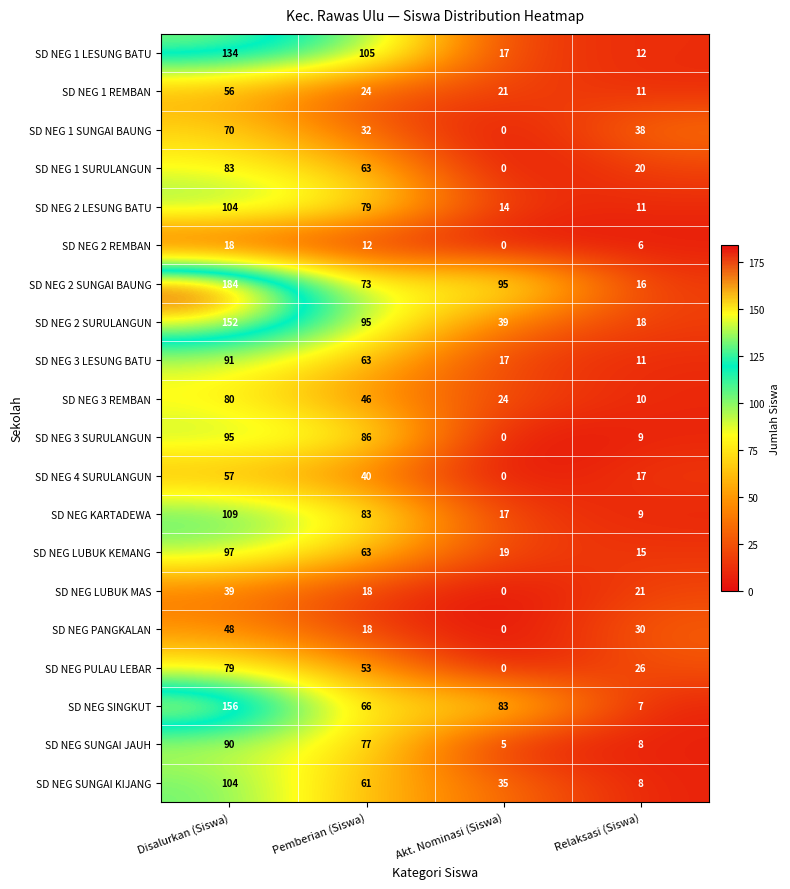

Count the number of categories in the chart.

4